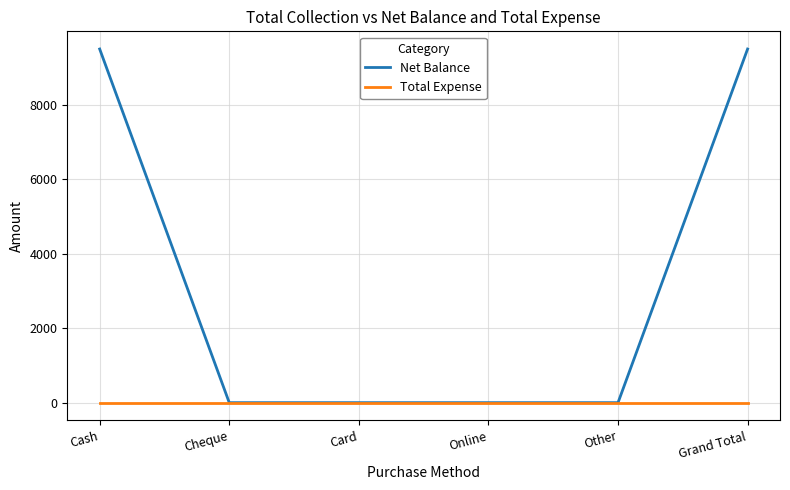

What value does the Net Balance series have at Cash?

9500